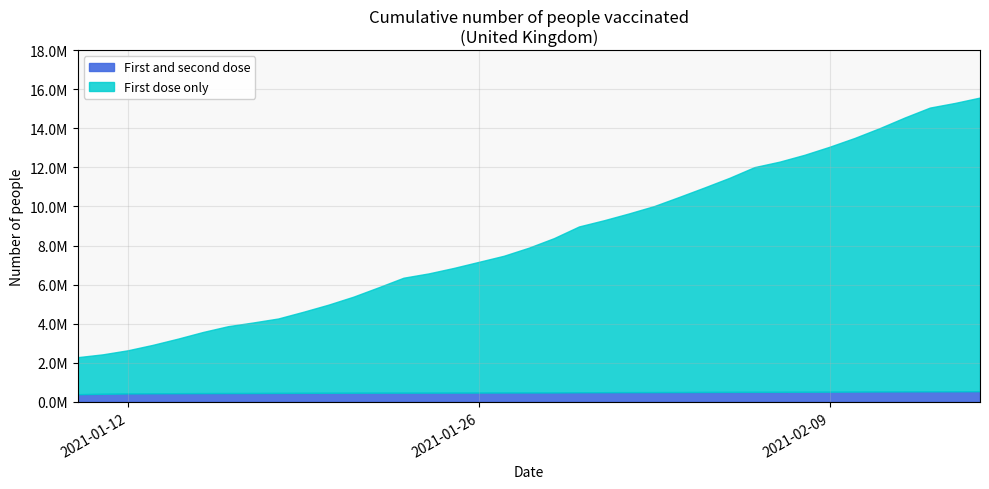

What is the difference between the First and second dose values at 2021-01-25 and 2021-01-31?

21763